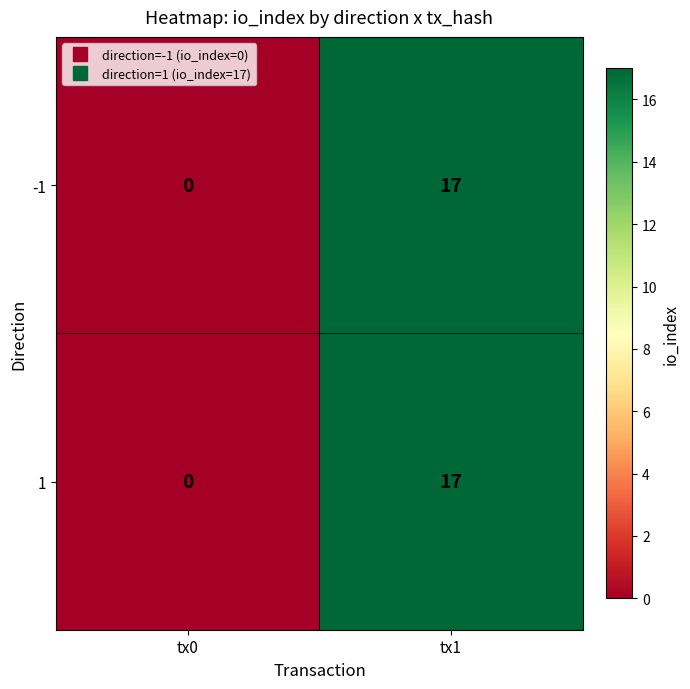

Read the 1 value at tx1.

17